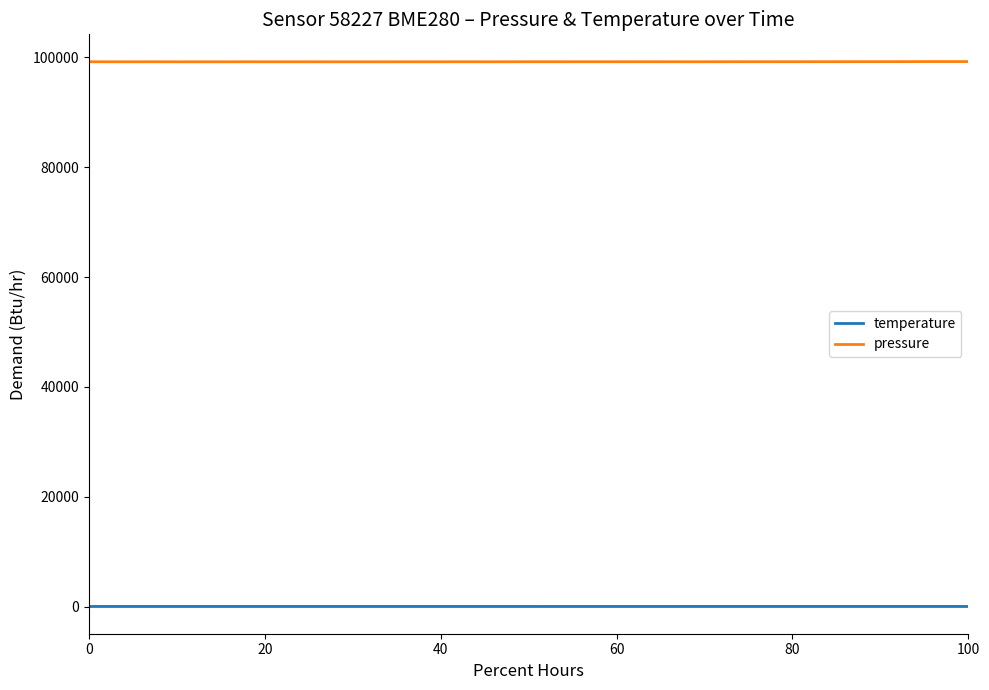

List the series in order of their peak value, highest first.

pressure, temperature